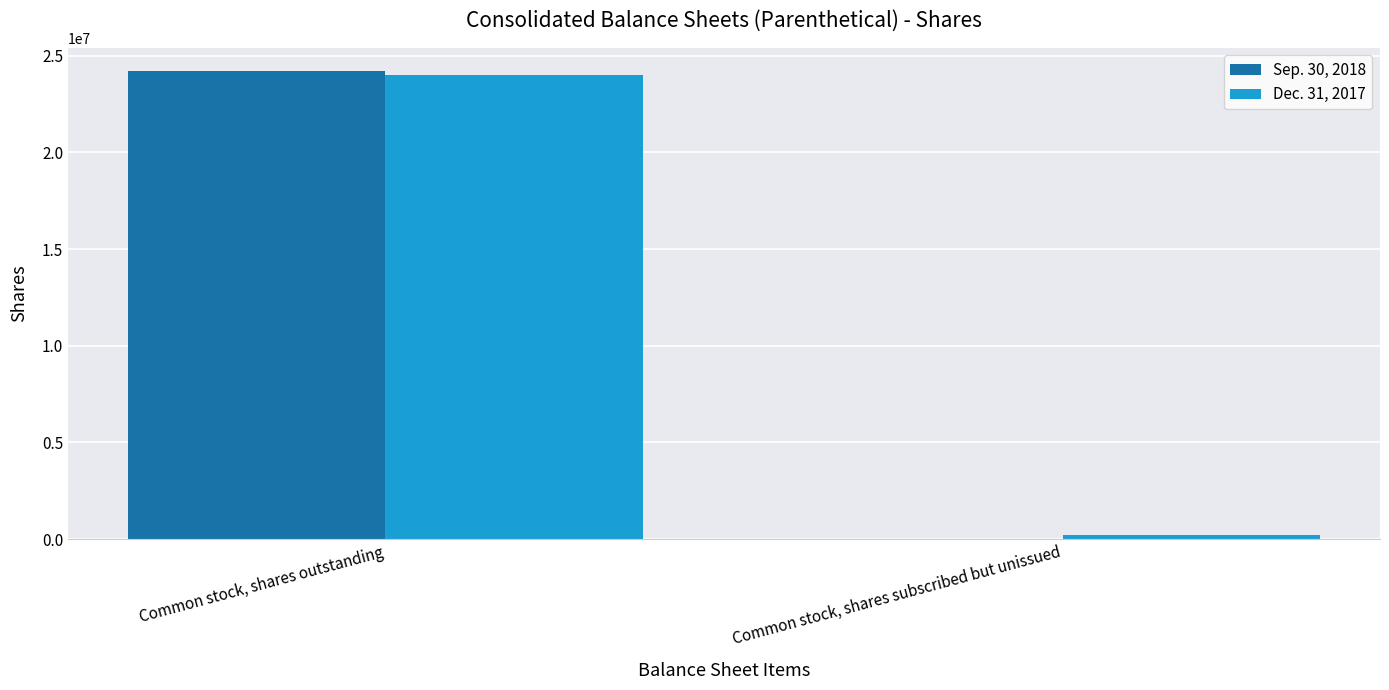

The Sep. 30, 2018 series shows 24200993 at Common stock, shares outstanding. True or false?

True